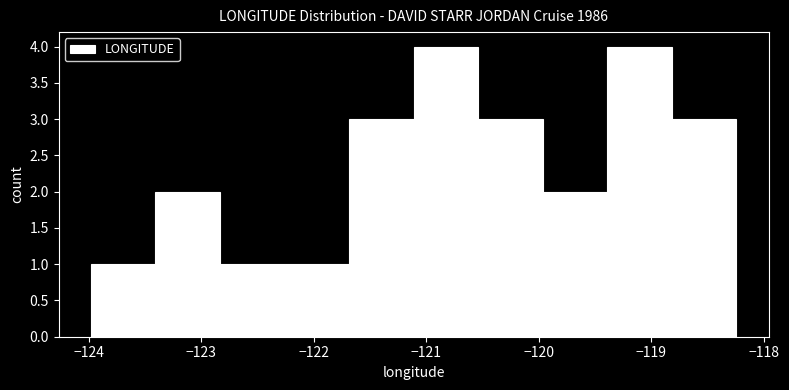

Reading left to right, transcribe this chart: for each bar, give the range it covers on the x-axis and its height. Neither the bar edges nor the heights are printed on the chart, so give them approximately, as read against the axes.

-124.0 to -123.4: 1
-123.4 to -122.8: 2
-122.8 to -122.3: 1
-122.3 to -121.7: 1
-121.7 to -121.1: 3
-121.1 to -120.5: 4
-120.5 to -120.0: 3
-120.0 to -119.4: 2
-119.4 to -118.8: 4
-118.8 to -118.2: 3